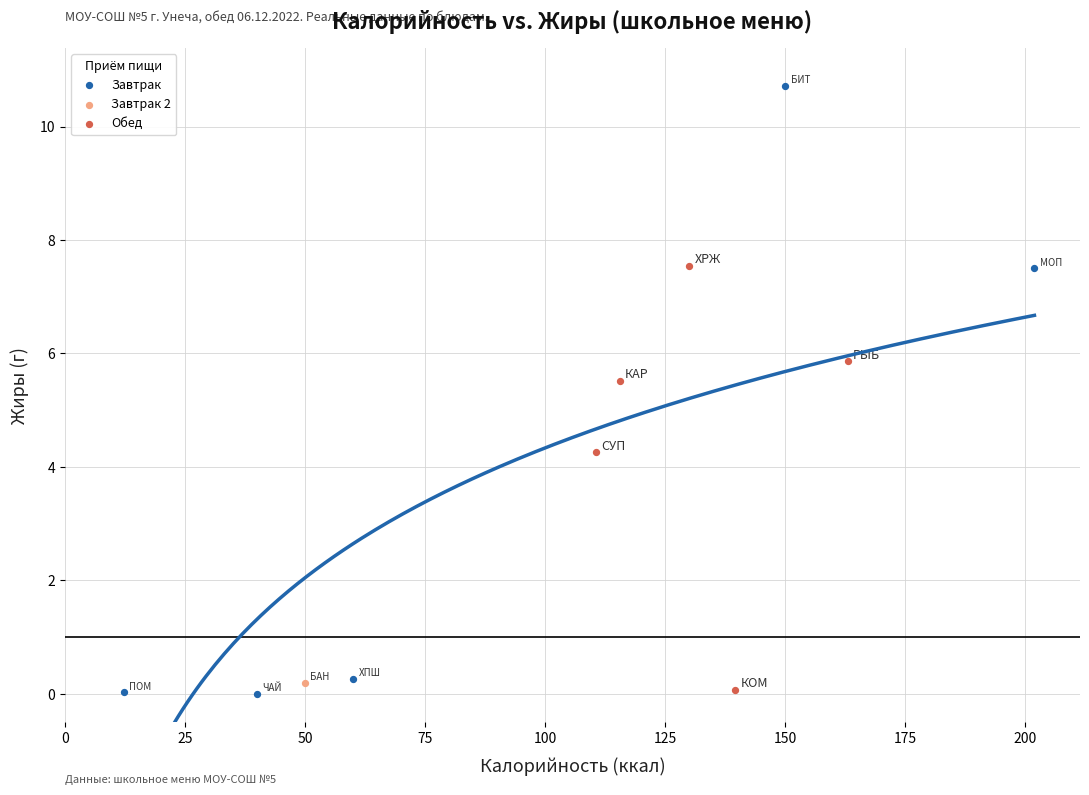

What are all the series names shown in the legend?

Завтрак, Завтрак 2, Обед